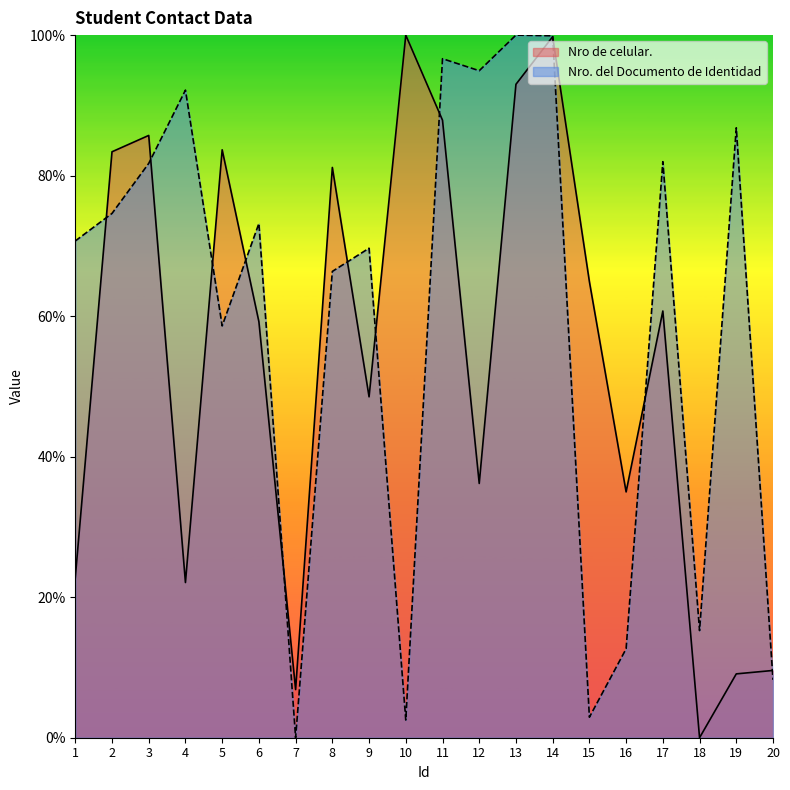

What are all the series names shown in the legend?

Nro de celular., Nro. del Documento de Identidad